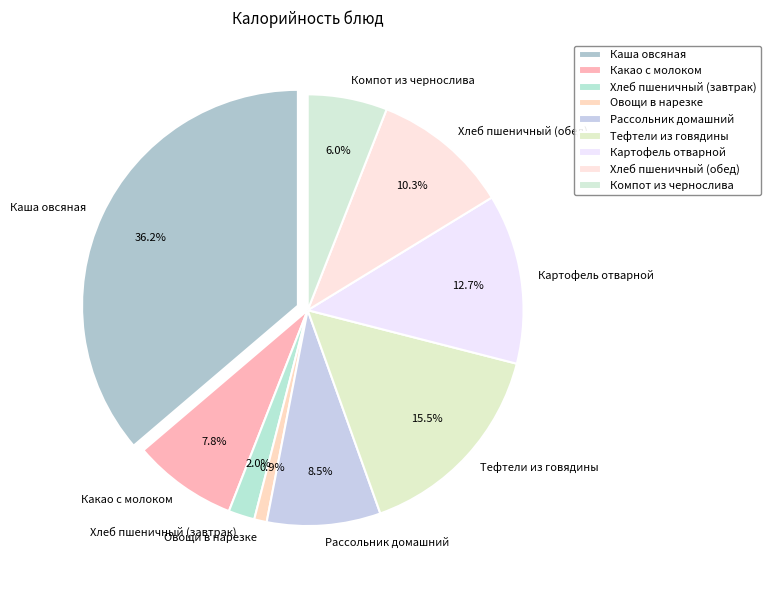

Which category has the smallest portion of the pie?

Овощи в нарезке